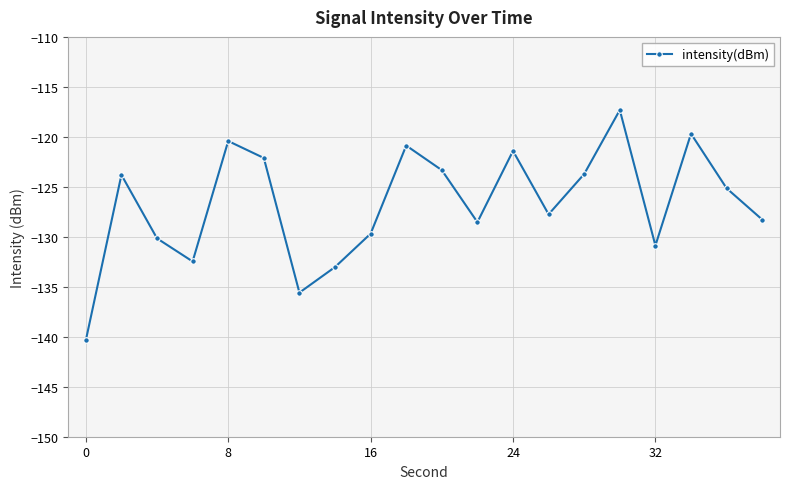

What is the smallest value displayed?

-140.4